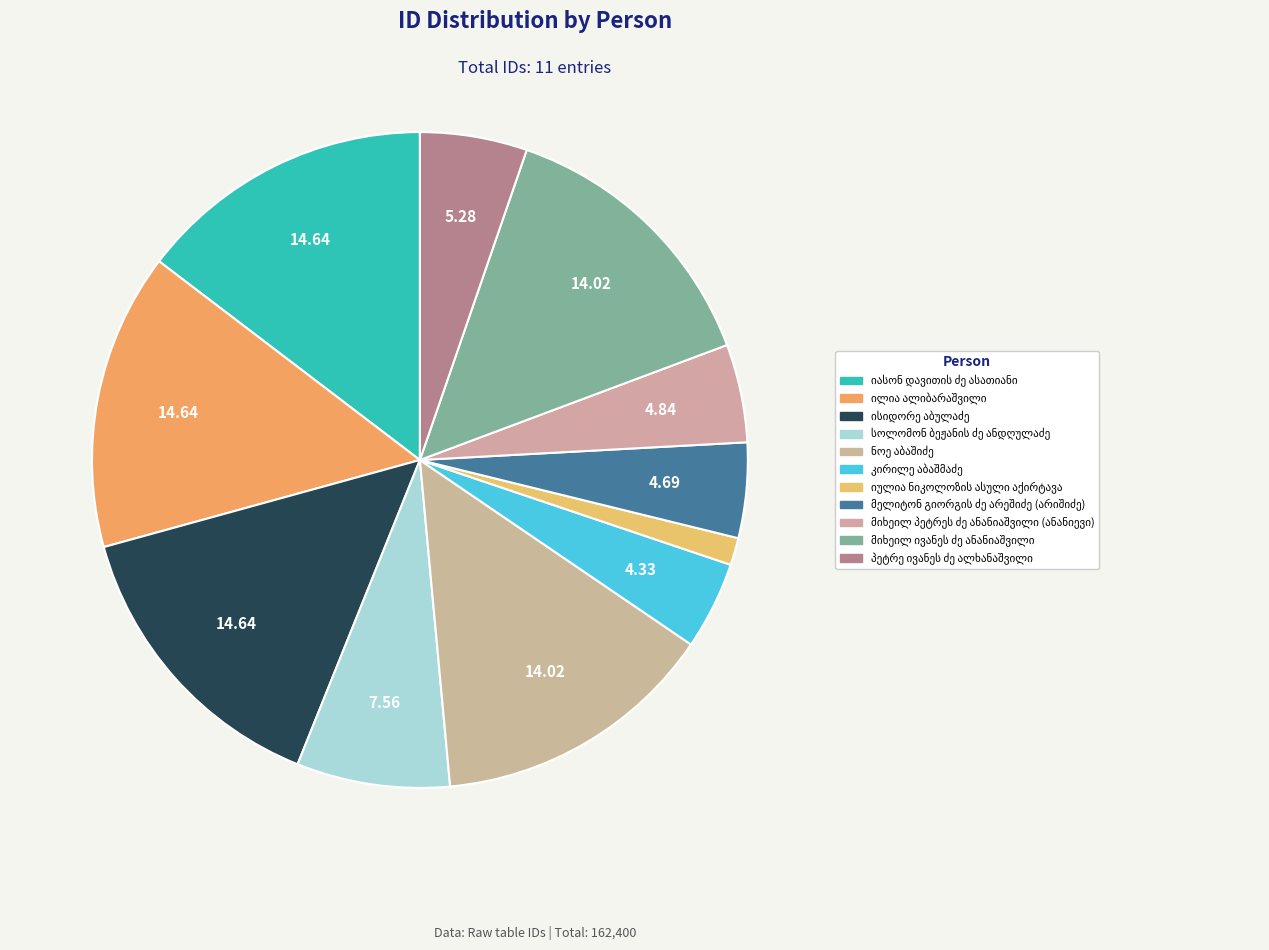

Is it true that პეტრე ივანეს ძე ალხანაშვილი is 14% of the pie?

False